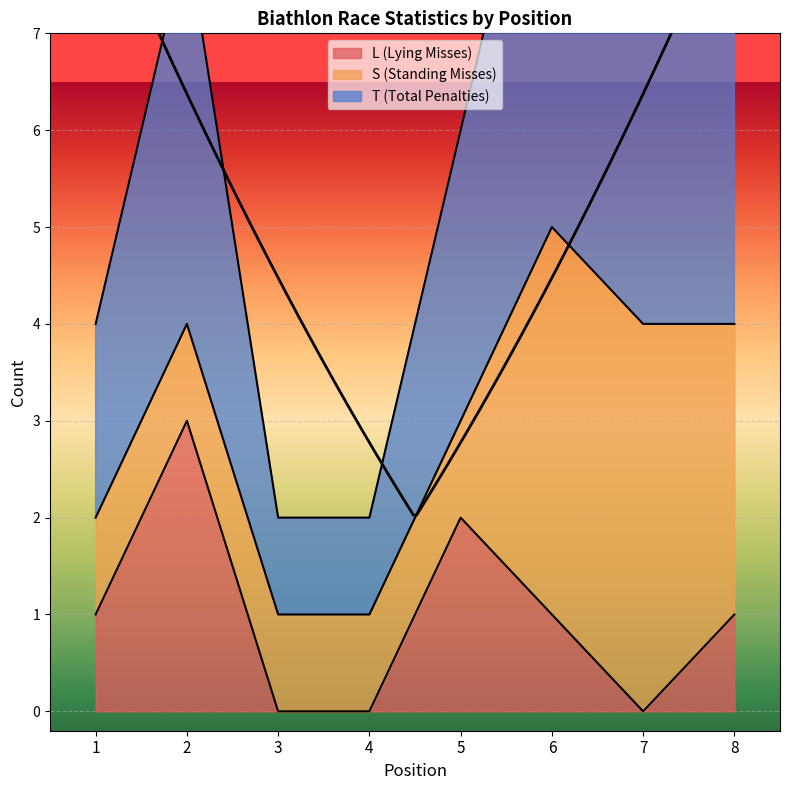

True or false: L (Lying Misses) and T (Total Penalties) cross at least once.

False